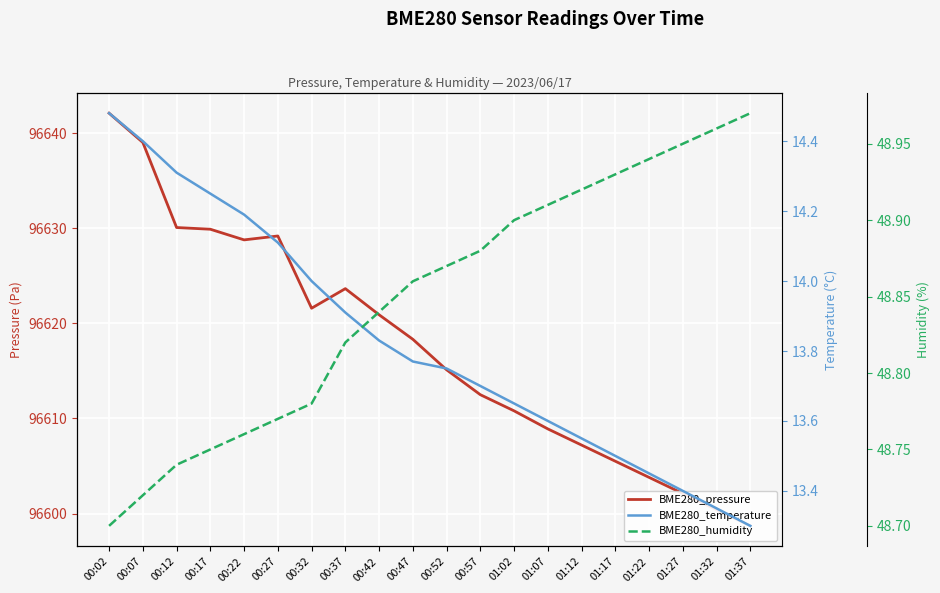

Between 00:22 and 01:07, which is larger?

00:22